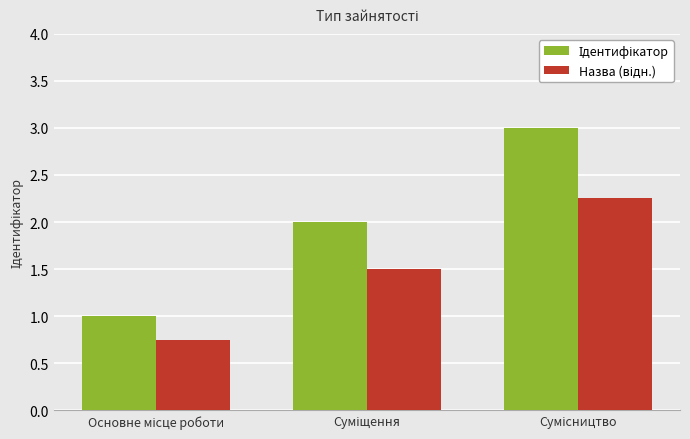

At how many categories does at least one series exceed 0?

3